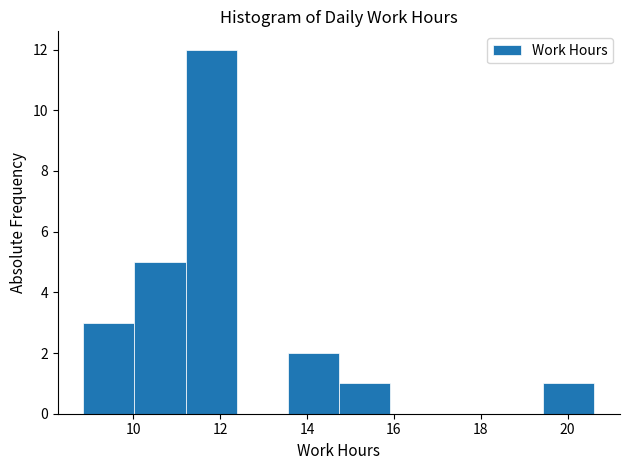

How tall is the bar that spans 19.4 to 20.6 on the x-axis? Neither the bar edges nor the heights are printed on the chart, so give them approximately, as read against the axes.

1